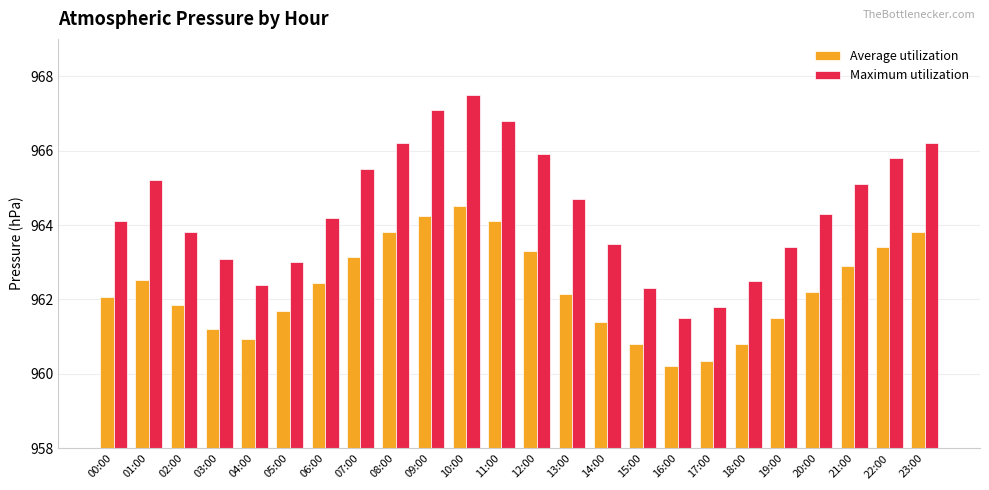

Between 05:00 and 16:00, which series saw the biggest shift?

Maximum utilization